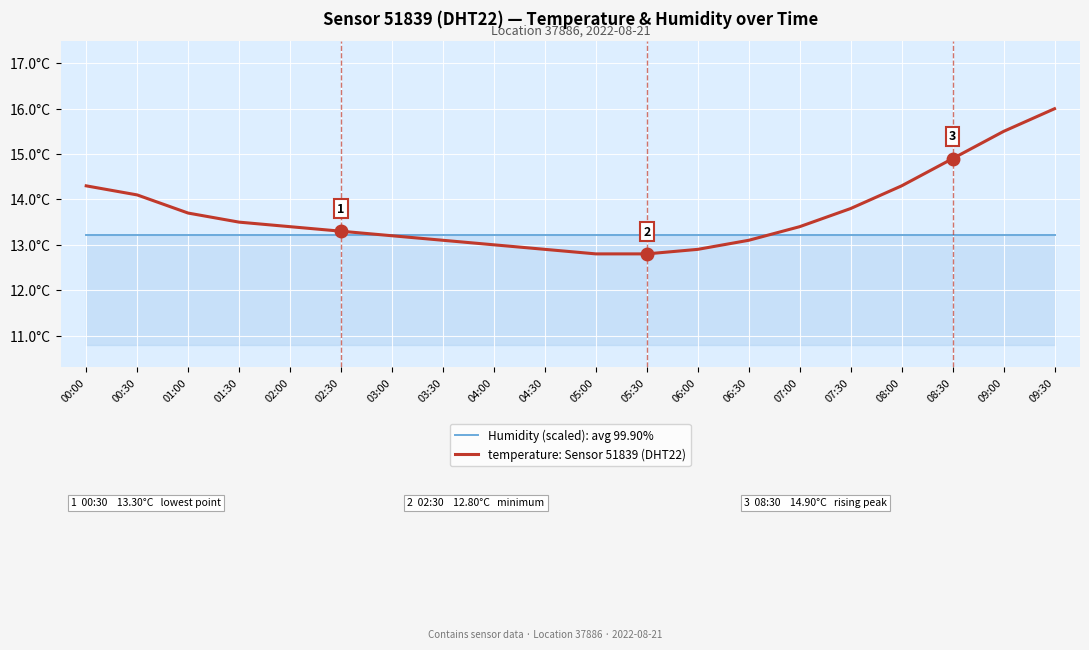

What are all the series names shown in the legend?

Humidity (scaled): avg 99.90%, temperature: Sensor 51839 (DHT22)